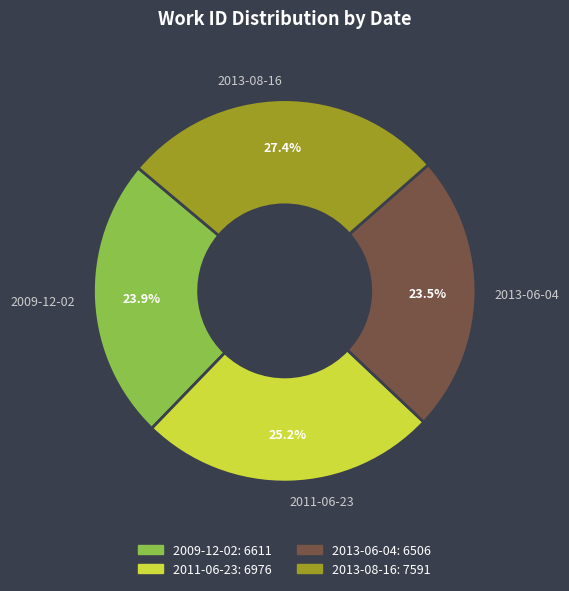

Combined, what portion of the pie is 2009-12-02 and 2011-06-23?

49.1%